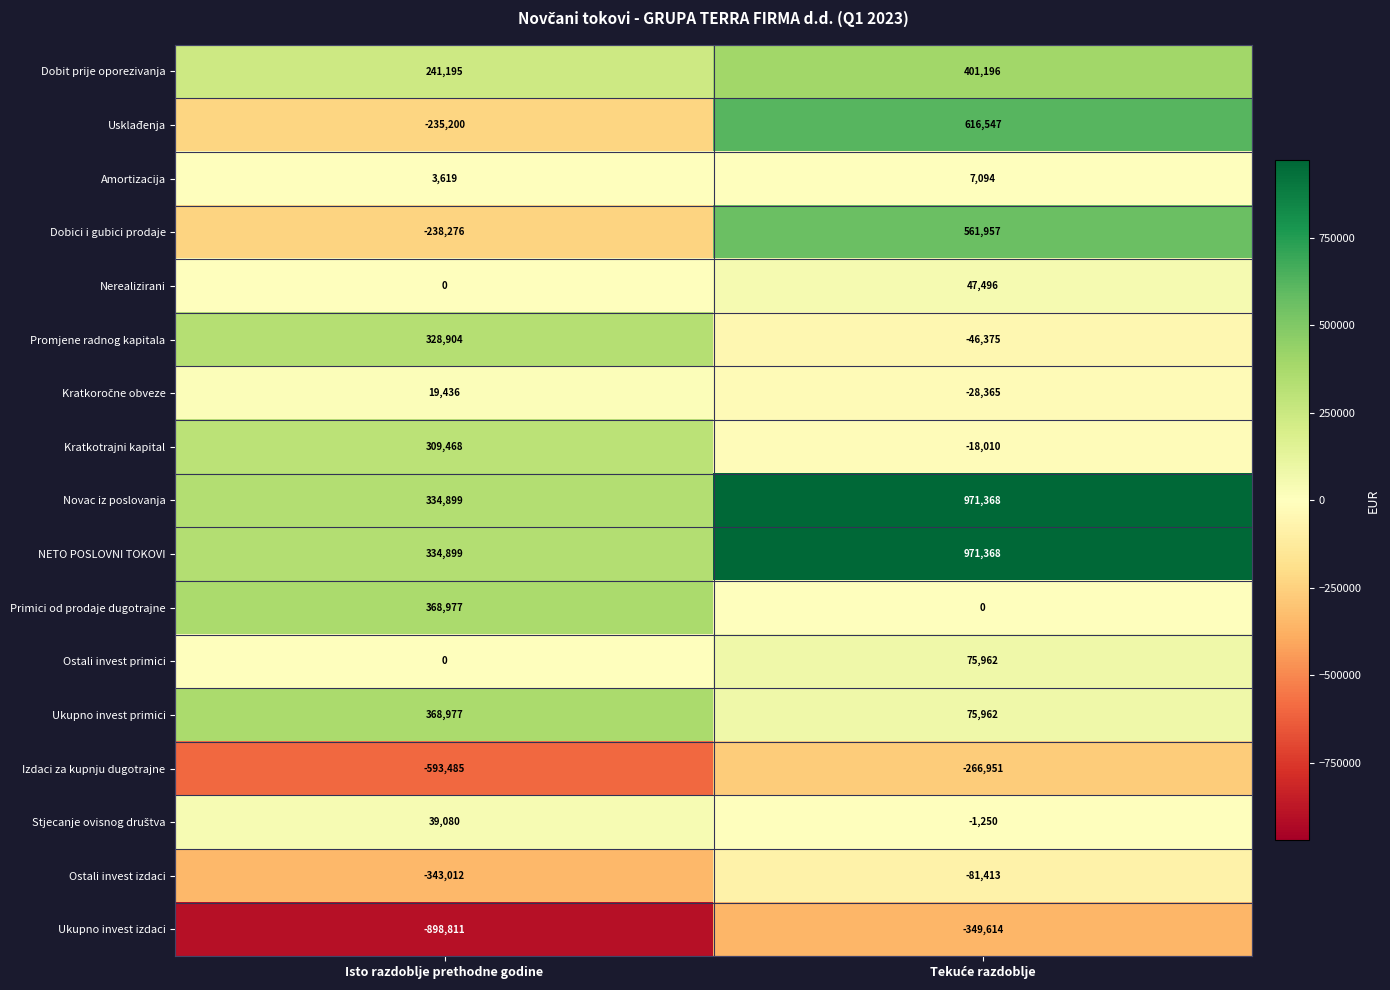

At which label is Amortizacija closest to 5356?

Isto razdoblje prethodne godine